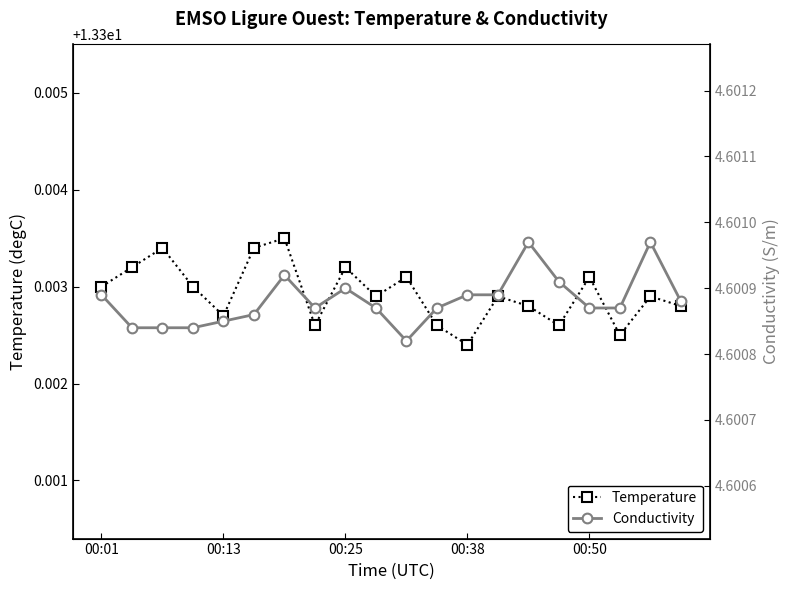

Where is the first local minimum for Conductivity?

7